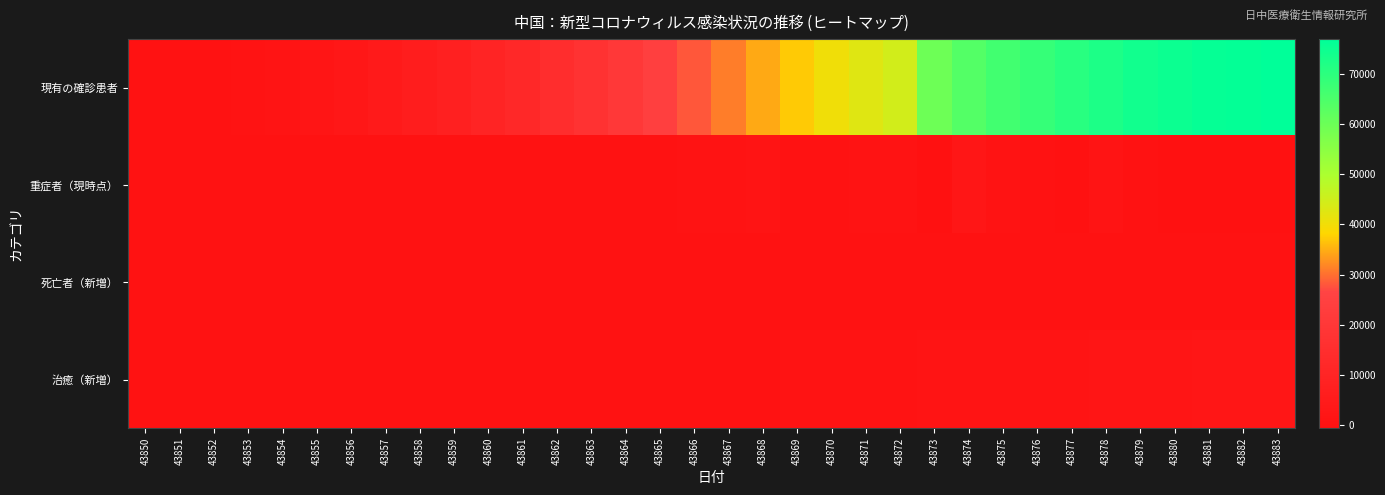

Reading left to right, list all the values displayed in this chart.

現有の確診患者: 43850=77	43851=291	43852=571	43853=830	43854=1287	43855=1975	43856=2744	43857=4515	43858=5974	43859=7711	43860=9692	43861=11791	43862=14380	43863=17205	43864=20438	43865=24324	43866=28018	43867=31161	43868=34546	43869=37198	43870=40171	43871=42638	43872=44653	43873=59804	43874=63851	43875=66492	43876=68500	43877=70548	43878=72436	43879=74185	43880=75002	43881=75891	43882=76288	43883=76936
重症者（現時点）: 43850=0	43851=0	43852=95	43853=177	43854=0	43855=87	43856=0	43857=515	43858=263	43859=131	43860=157	43861=268	43862=315	43863=186	43864=492	43865=431	43866=640	43867=962	43868=1280	43869=87	43870=296	43871=849	43872=871	43873=-174	43874=2174	43875=849	43876=219	43877=-628	43878=1097	43879=236	43880=-113	43881=-231	43882=-156	43883=-509
死亡者（新増）: 43850=0	43851=3	43852=8	43853=8	43854=16	43855=15	43856=24	43857=26	43858=26	43859=38	43860=43	43861=46	43862=45	43863=57	43864=64	43865=65	43866=73	43867=73	43868=86	43869=89	43870=97	43871=108	43872=97	43873=254	43874=121	43875=143	43876=142	43877=105	43878=98	43879=136	43880=114	43881=118	43882=109	43883=97
治癒（新増）: 43850=0	43851=0	43852=0	43853=6	43854=11	43855=11	43856=2	43857=9	43858=43	43859=21	43860=47	43861=72	43862=85	43863=148	43864=157	43865=262	43866=261	43867=387	43868=510	43869=600	43870=632	43871=716	43872=744	43873=1171	43874=1081	43875=1373	43876=1323	43877=1425	43878=1701	43879=1824	43880=1779	43881=2109	43882=2393	43883=2230